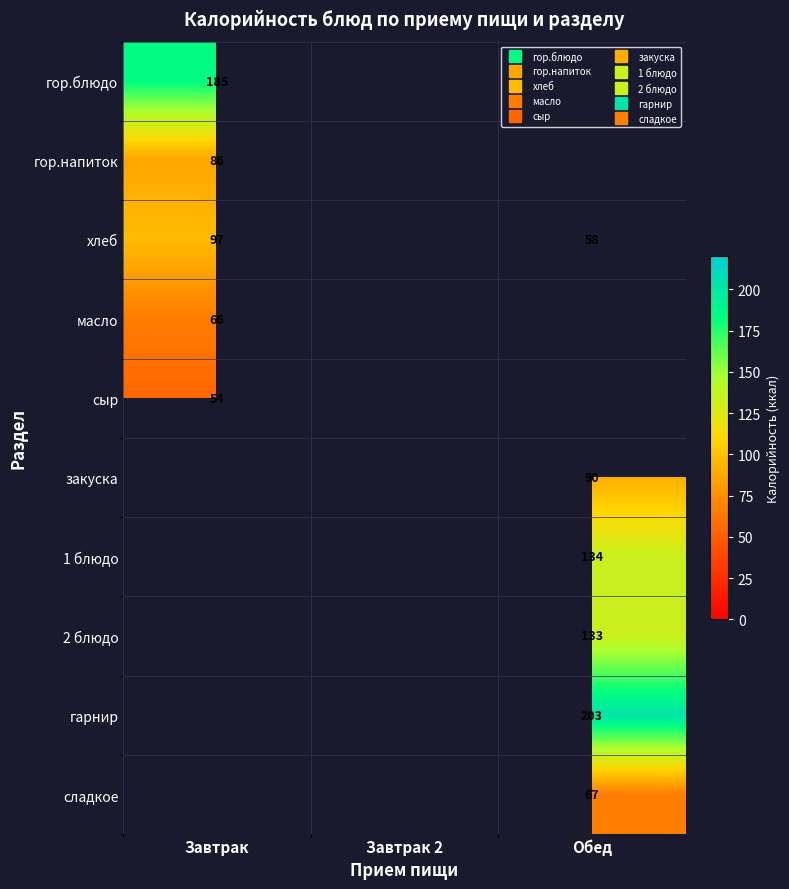

What is the difference between the highest and lowest values at Завтрак?

131.0